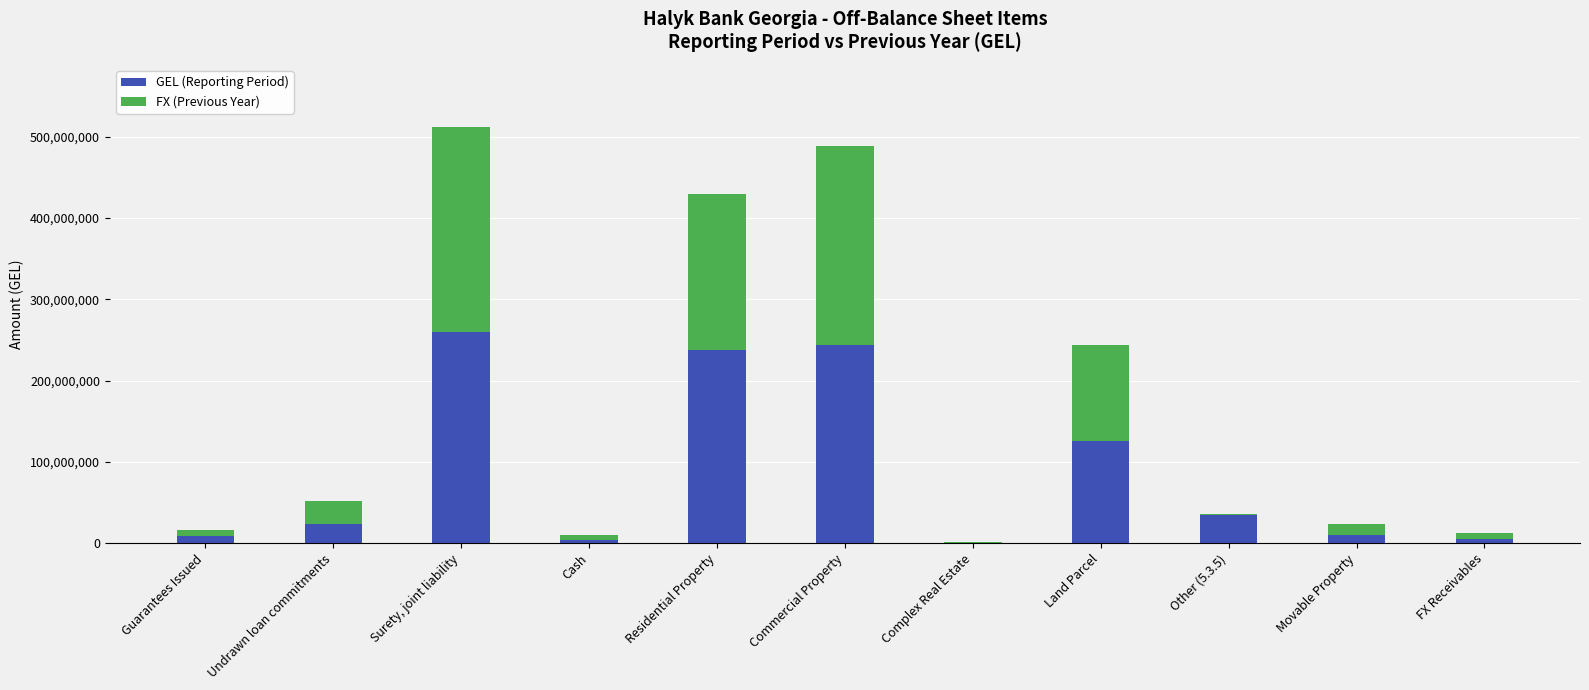

At which category is the sum across all series the highest?

Surety, joint liability